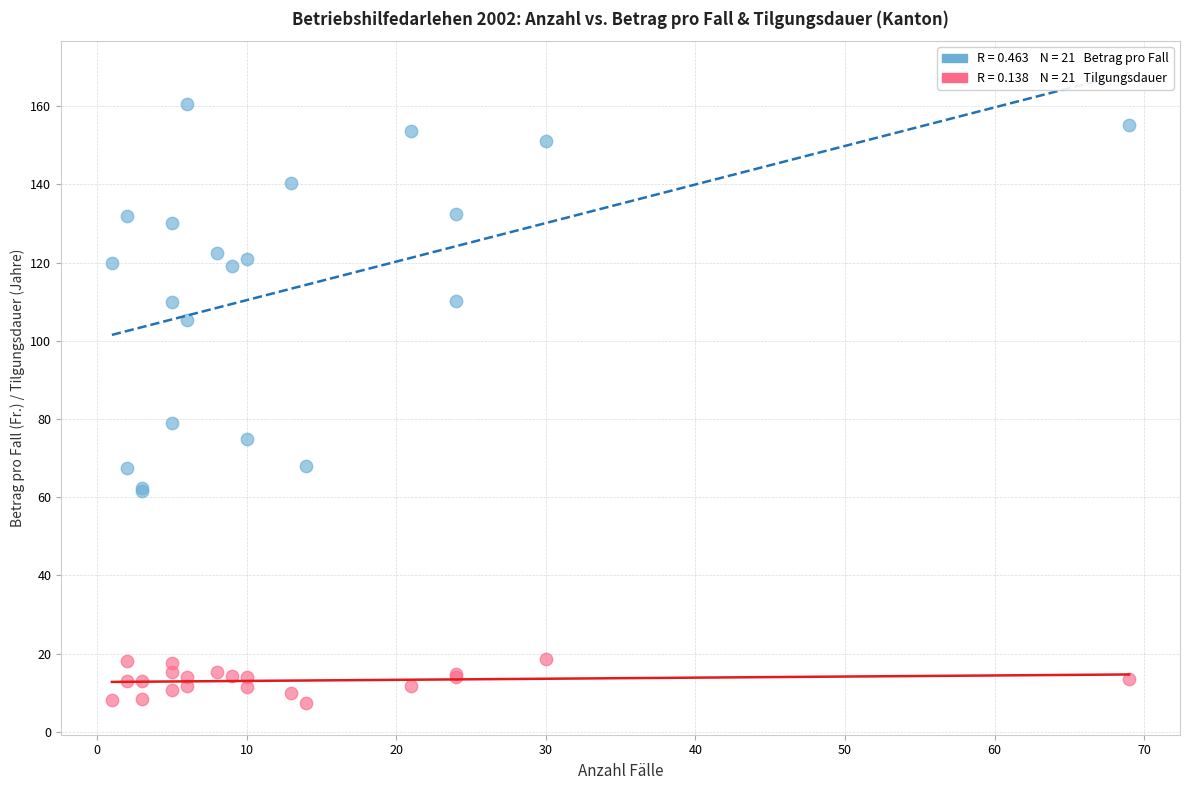

Across all series, what Y value is closest to 83?

79.0